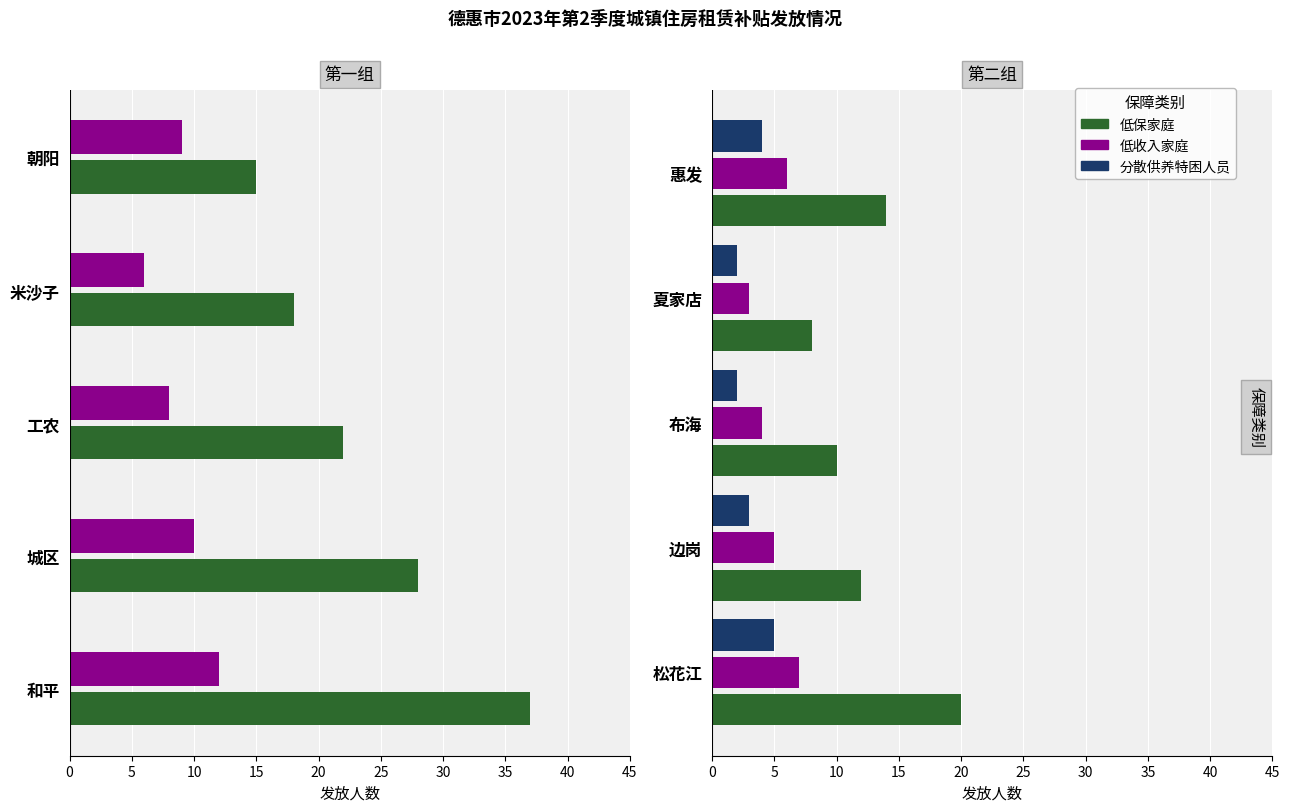

What are all the series names shown in the legend?

低保家庭, 低收入家庭, 分散供养特困人员